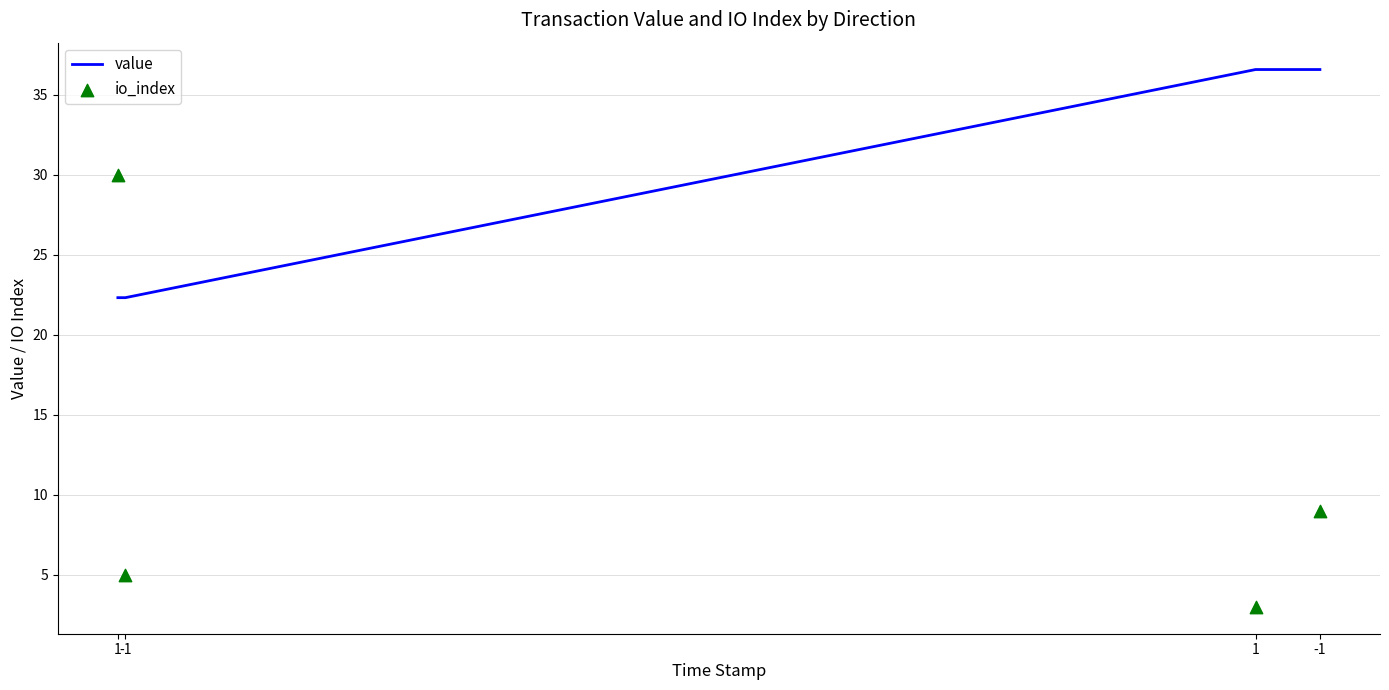

At which category is the sum across all series the highest?

1